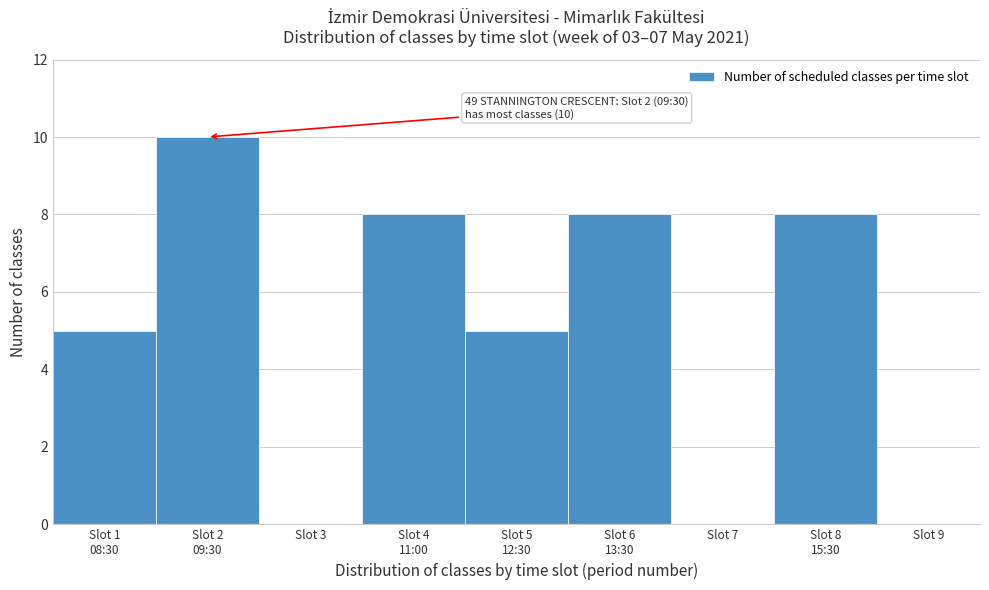

True or false: the data shows 7 at Slot 7.

False